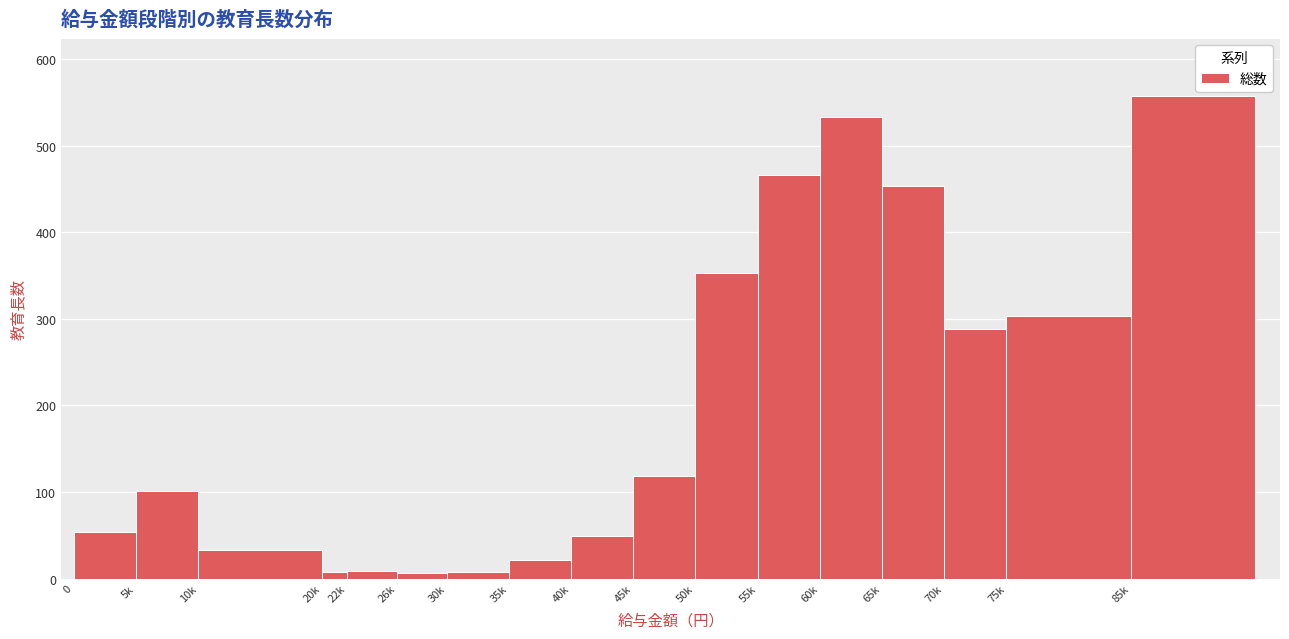

What is the sum of all values?

3362